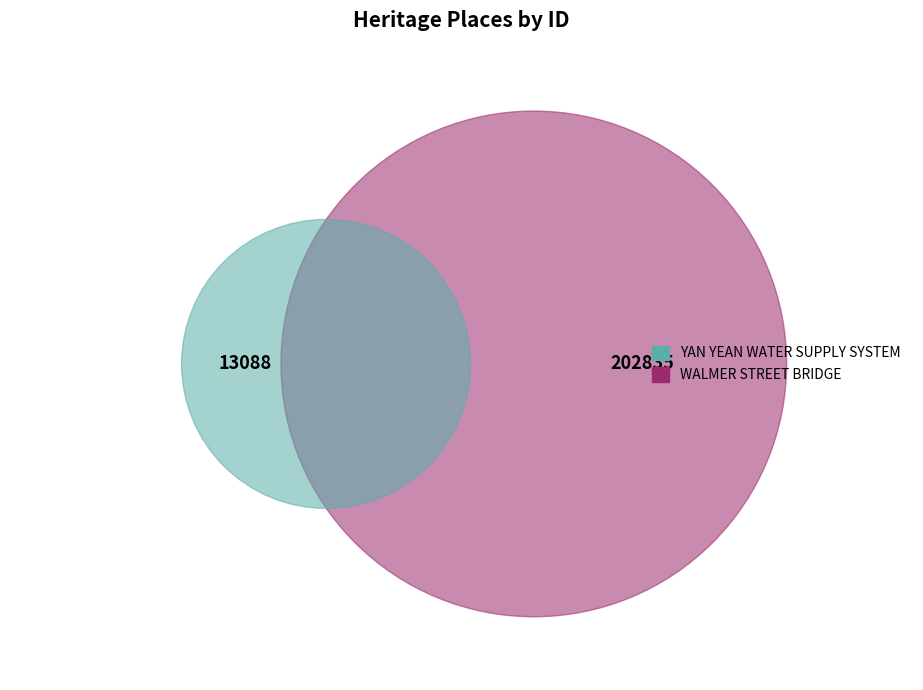

To the nearest percent, what is the combined percentage of WALMER STREET BRIDGE and YAN YEAN WATER SUPPLY SYSTEM?

100%